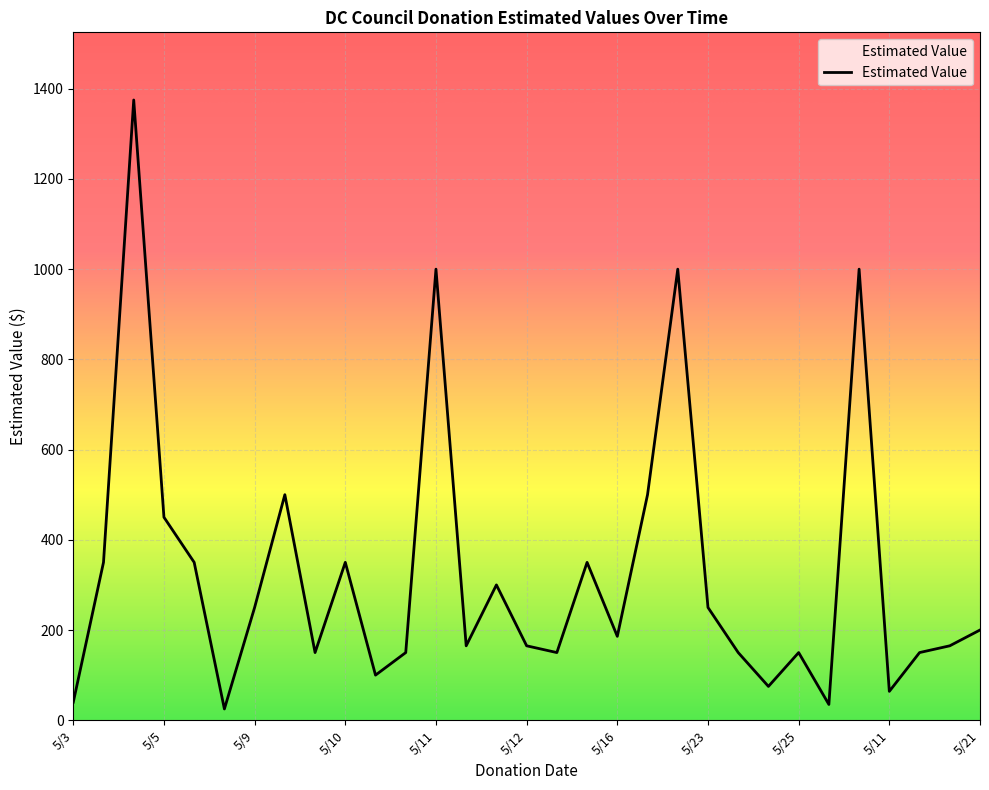

What is the smallest value displayed?

25